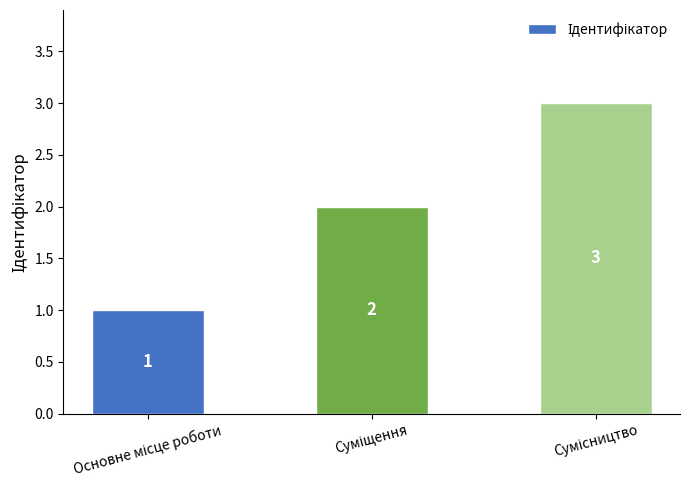

What is the value of the 1st bar from the left?

1